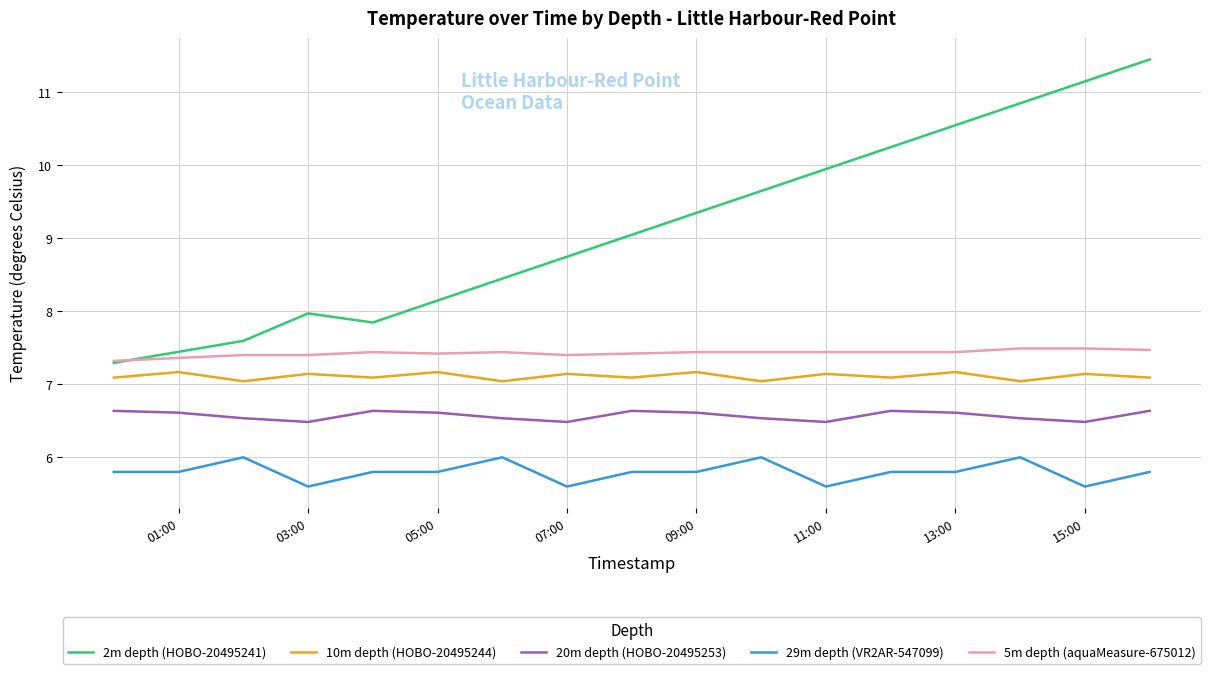

What is the highest value of the 2m depth (HOBO-20495241) series?

11.4